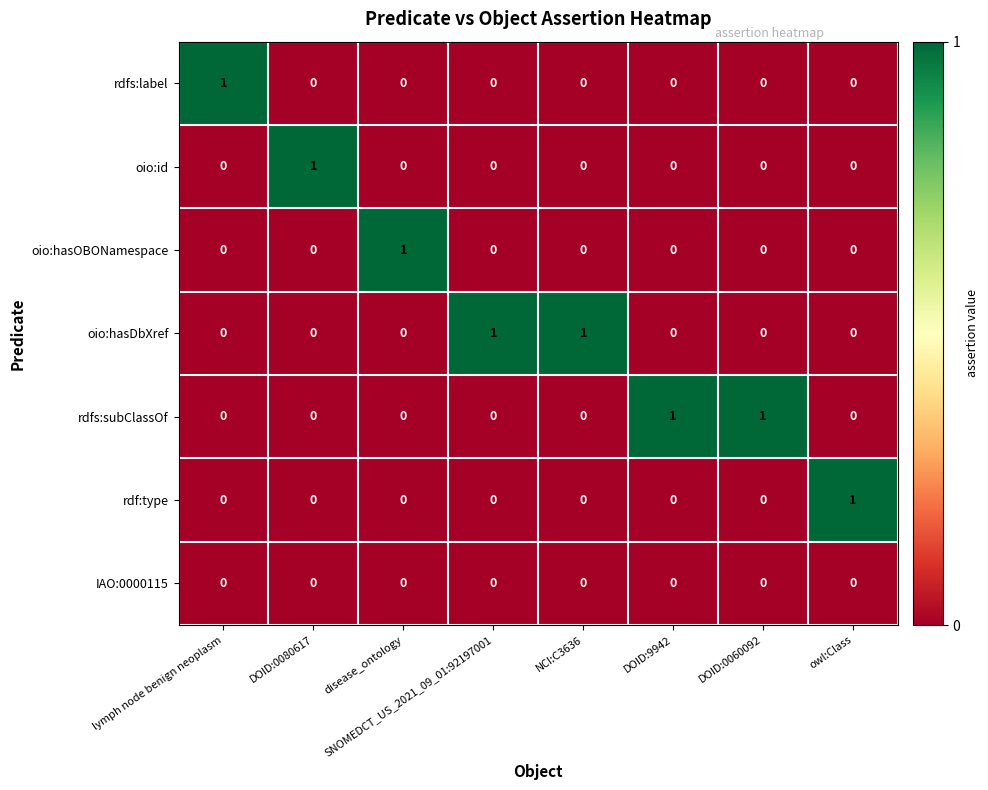

True or false: rdfs:label has a value of 0 at NCI:C3636.

True